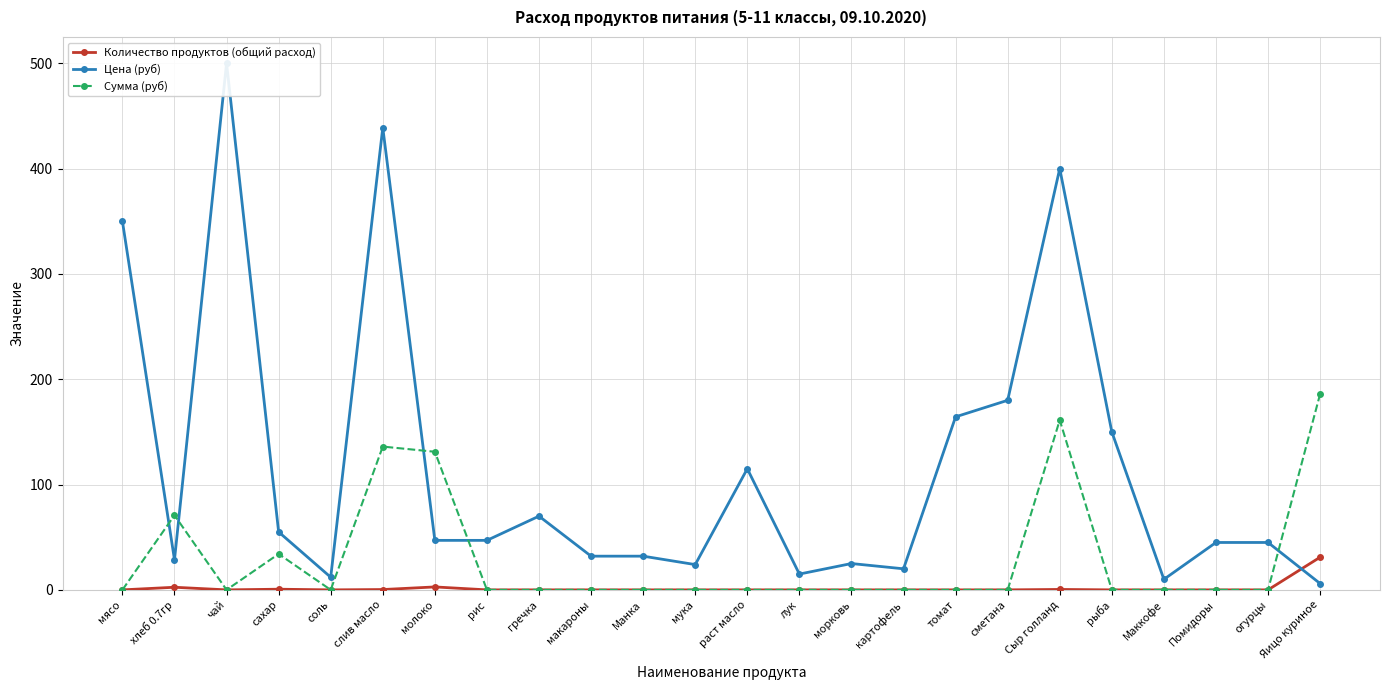

Reading left to right, extract all data points from this chart.

Количество продуктов (общий расход): мясо=0.0	хлеб 0.7гр=2.5	чай=0.0	сахар=0.6	соль=0.0	слив масло=0.3	молоко=2.8	рис=0.0	гречка=0.0	макароны=0.0	Манка=0.0	мука=0.0	раст масло=0.0	лук=0.0	морковь=0.0	картофель=0.0	томат=0.0	сметана=0.0	Сыр голланд=0.4	рыба=0.0	Маккофе=0.0	Помидоры=0.0	огурцы=0.0	Яицо куриное=31.0
Цена (руб): мясо=350.0	хлеб 0.7гр=28.6	чай=500.0	сахар=55.0	соль=12.0	слив масло=438.9	молоко=47.0	рис=47.0	гречка=70.0	макароны=32.0	Манка=32.0	мука=24.0	раст масло=115.0	лук=15.0	морковь=25.0	картофель=20.0	томат=164.3	сметана=180.0	Сыр голланд=400.0	рыба=150.0	Маккофе=10.0	Помидоры=45.0	огурцы=45.0	Яицо куриное=6.0
Сумма (руб): мясо=0.0	хлеб 0.7гр=70.9	чай=0.0	сахар=34.1	соль=0.0	слив масло=136.1	молоко=131.1	рис=0.0	гречка=0.0	макароны=0.0	Манка=0.0	мука=0.0	раст масло=0.0	лук=0.0	морковь=0.0	картофель=0.0	томат=0.0	сметана=0.0	Сыр голланд=161.2	рыба=0.0	Маккофе=0.0	Помидоры=0.0	огурцы=0.0	Яицо куриное=186.0